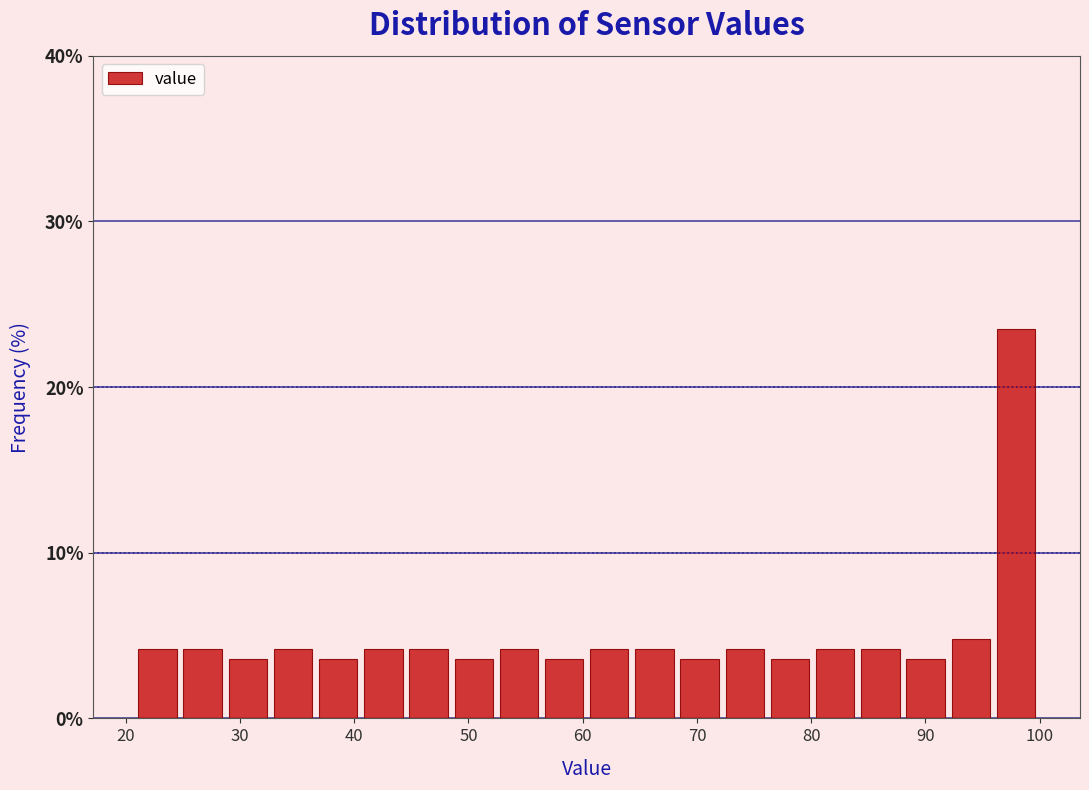

Around what value on the x-axis is the tallest bar? Give the approximate position of its centre, as read against the axis.

98